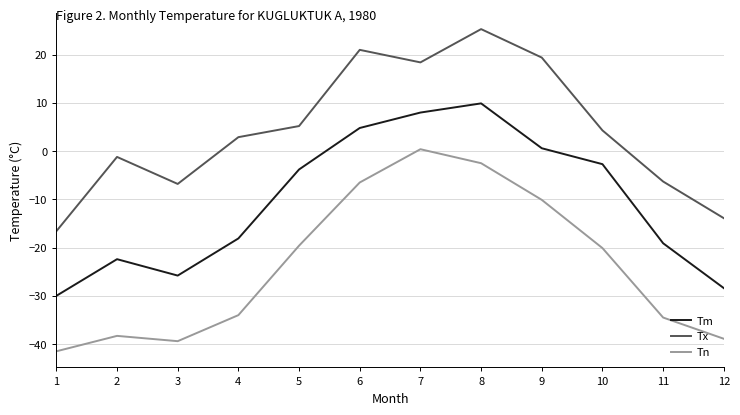

List the series in order of their overall mean, highest first.

Tx, Tm, Tn